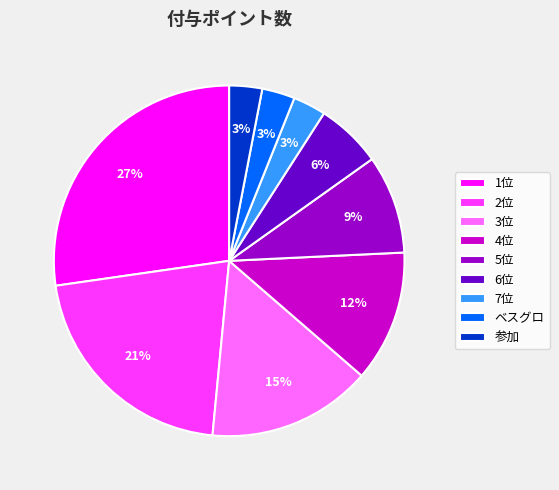

Is the sum of 2位 and 参加 greater than half?

No